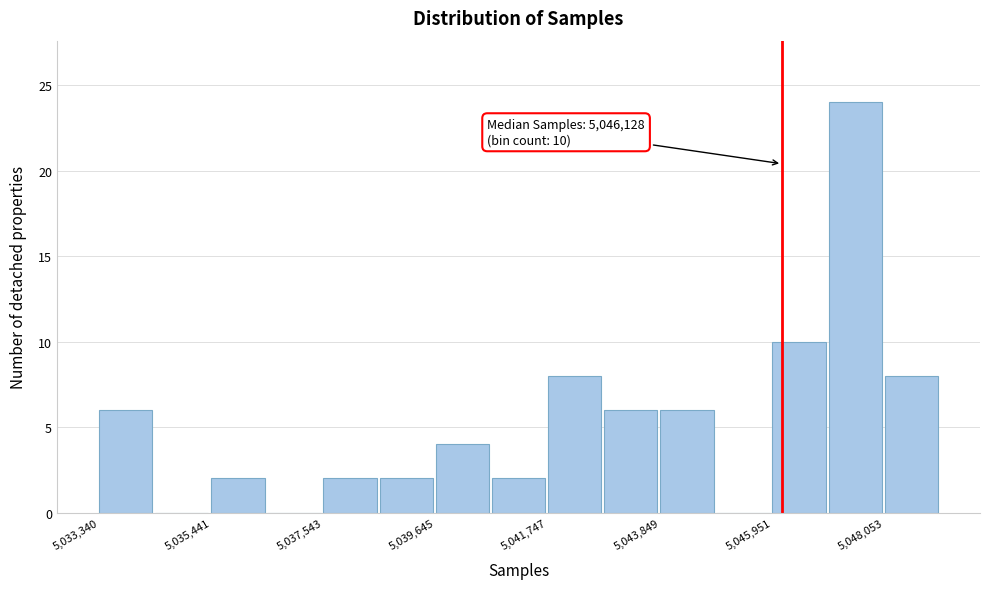

Read against the x-axis, roughly where is the centre of the tallest bar?

5047500